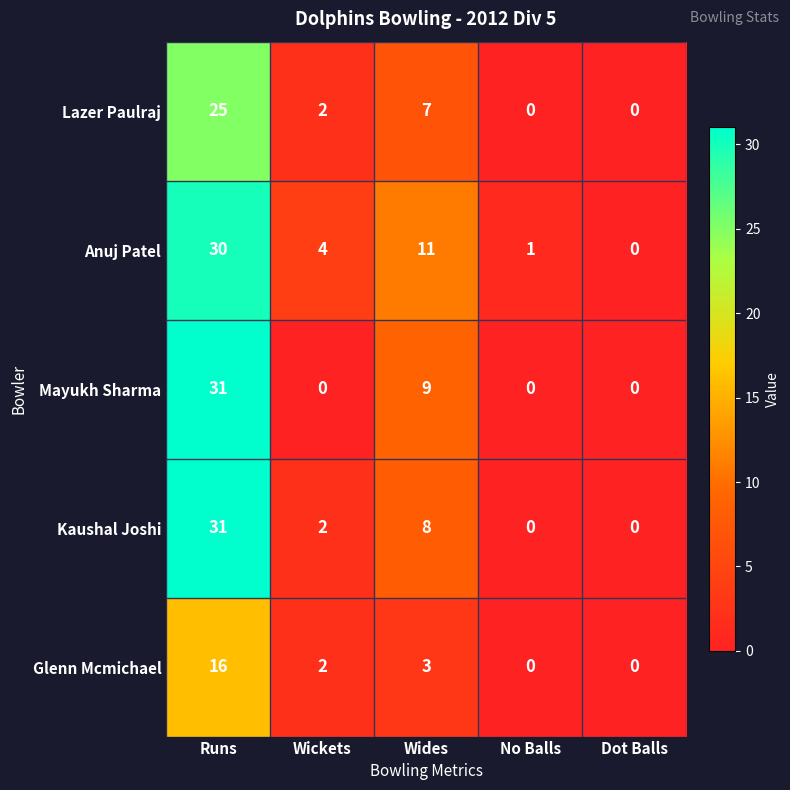

Is it true that Mayukh Sharma equals 16 at Runs?

False